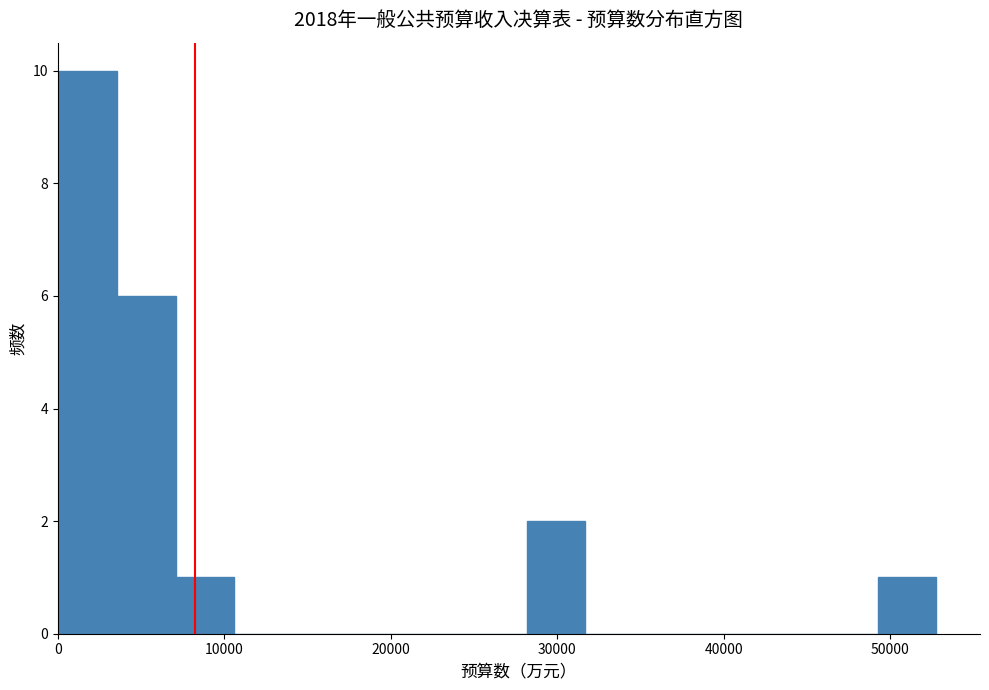

Around what value on the x-axis is the tallest bar? Give the approximate position of its centre, as read against the axis.

2000